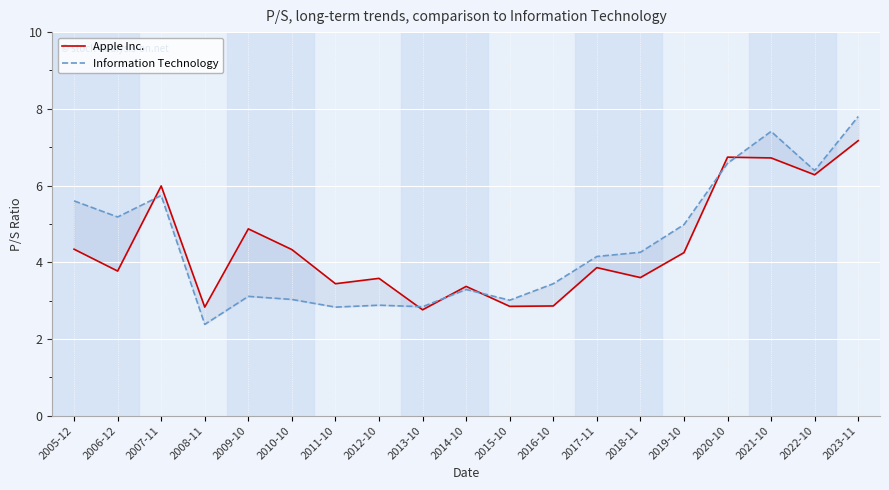

What is the difference between the maximum and second lowest values in the Information Technology series?

5.0